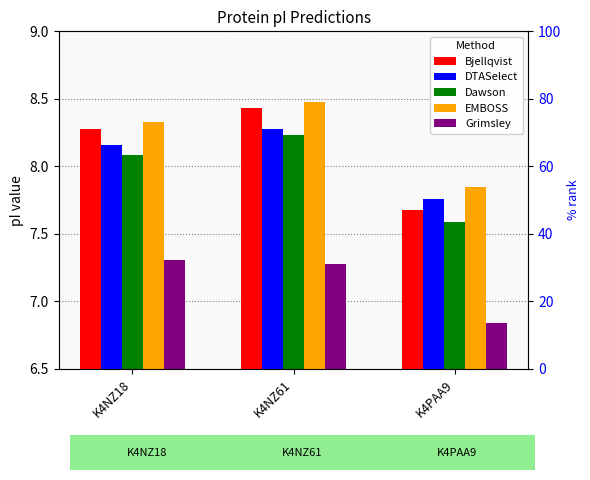

What is the spread (max minus min) of values at K4PAA9?

1.0